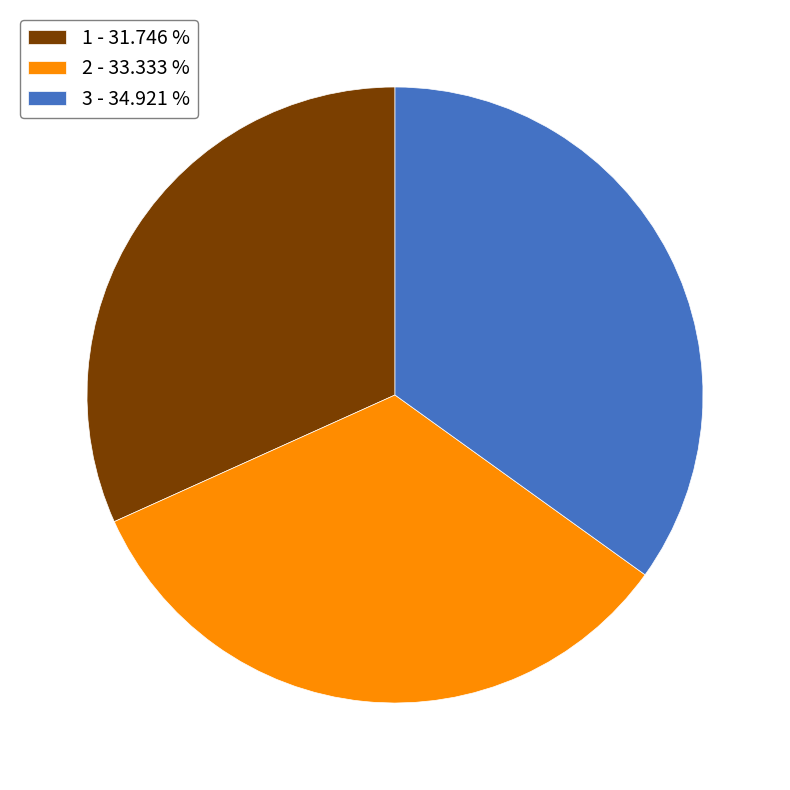

Which slice is the smallest?

1